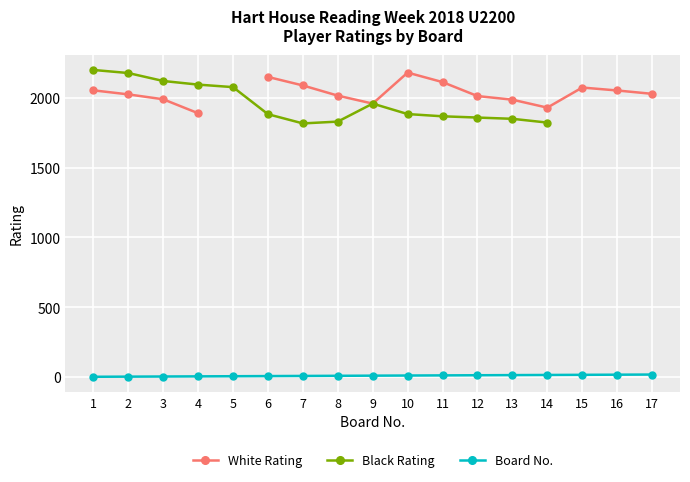

Which category has the lowest value in the Board No. series?

1